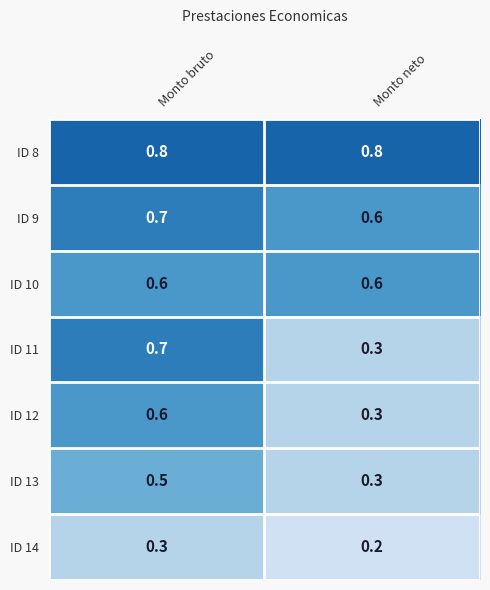

Reading left to right, what are all the values shown in this chart?

ID 8: 0.8	0.8
ID 9: 0.7	0.6
ID 10: 0.6	0.6
ID 11: 0.7	0.3
ID 12: 0.6	0.3
ID 13: 0.5	0.3
ID 14: 0.3	0.2